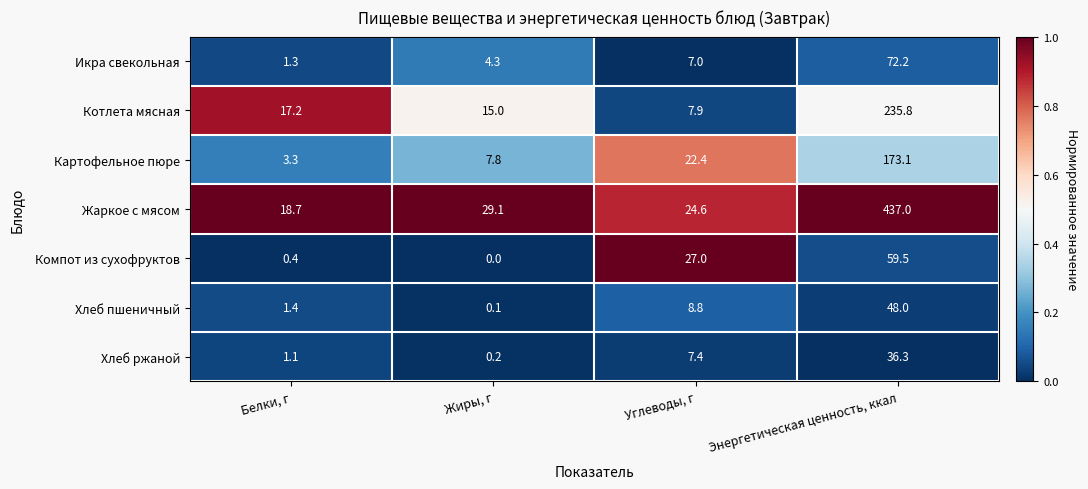

At which label does Хлеб пшеничный first exceed 8?

Углеводы, г